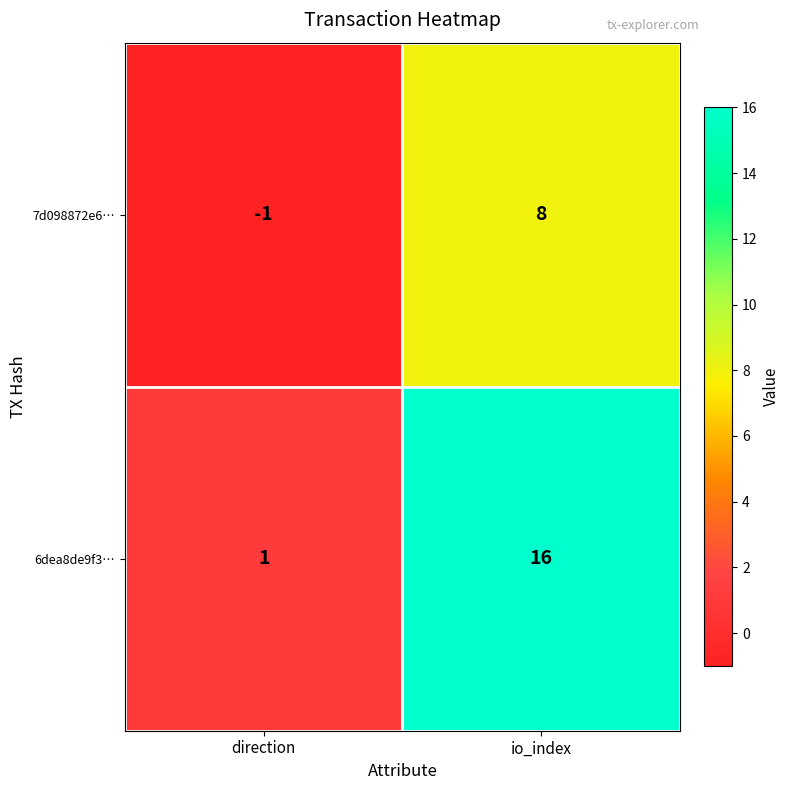

What is the sum of all 7d098872e6… values?

7